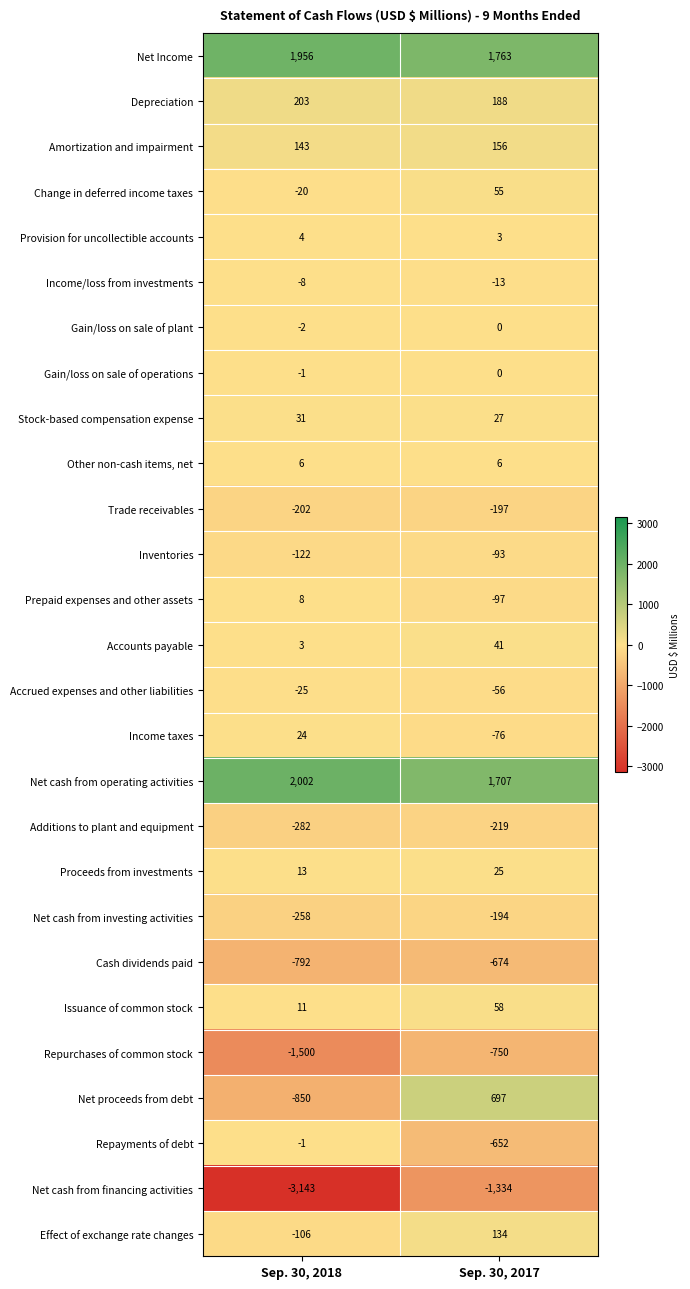

Which series has the largest range (max minus min)?

Net cash from financing activities